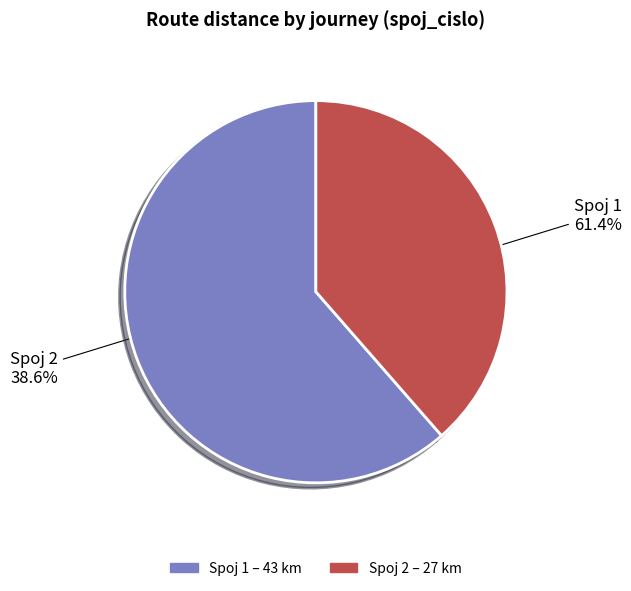

What is the total percentage of Spoj 1 and Spoj 2?

100.0%